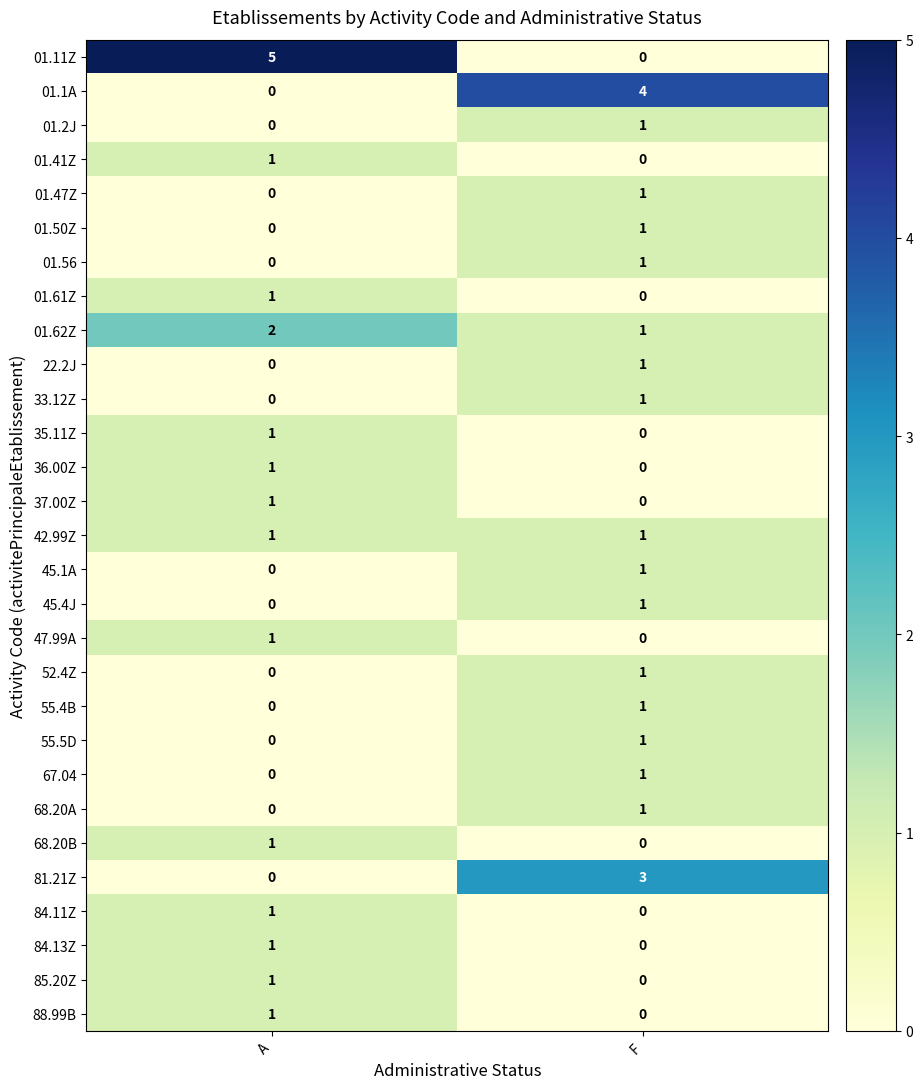

At which label is 68.20A closest to 0?

A